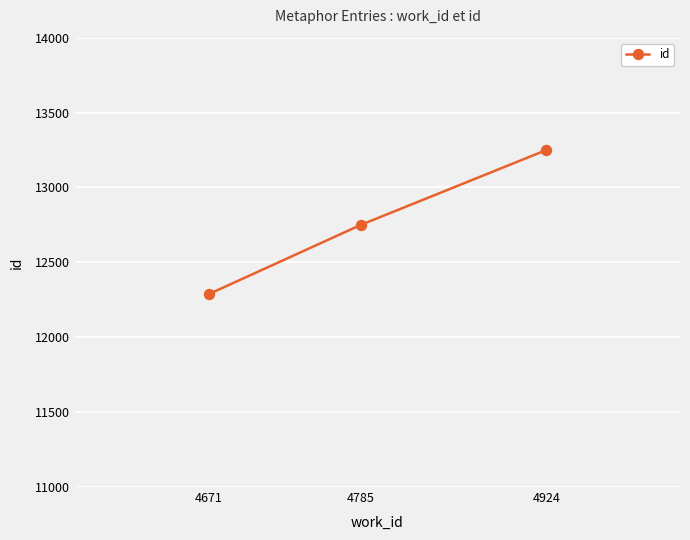

What is the sum of the values at 4785 and 4924?

26000